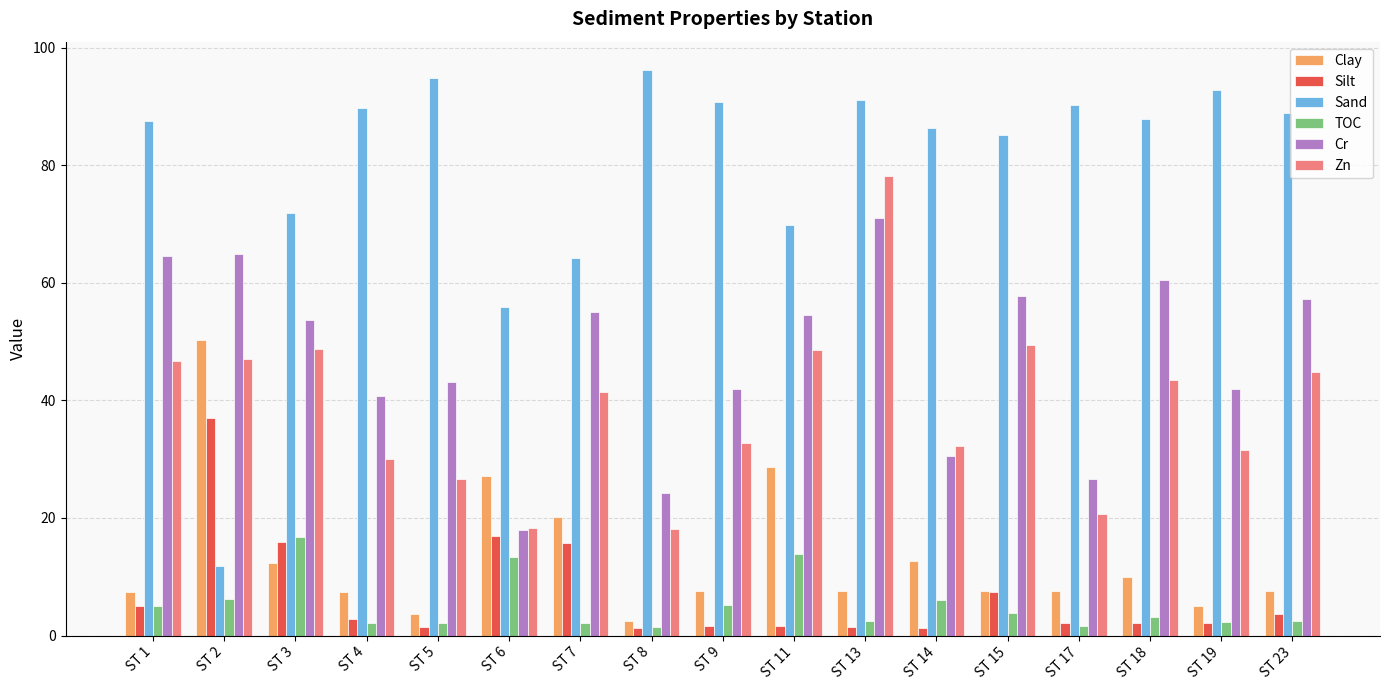

What is the average value of the Zn series?

38.7